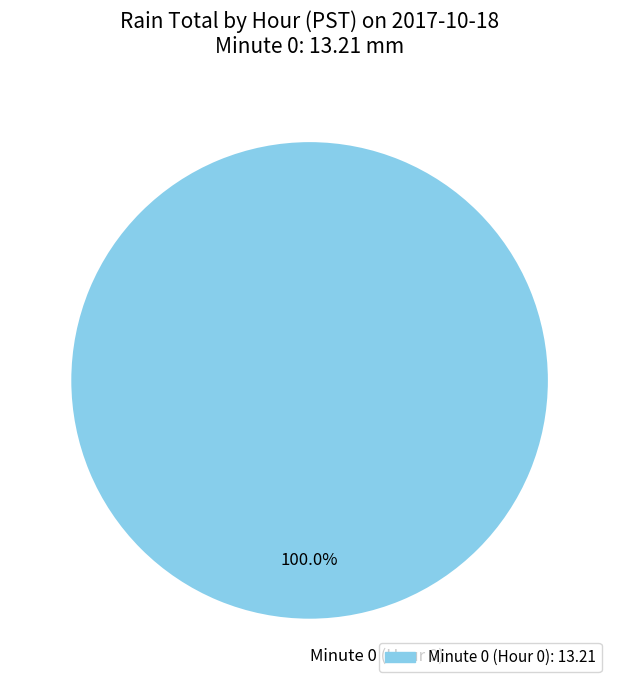

Count the number of slices in the pie.

1